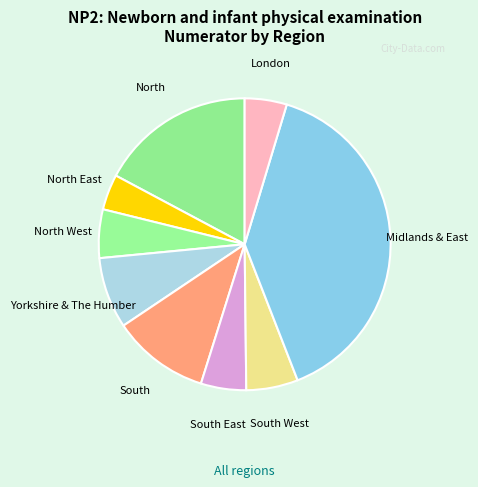

Approximately how many times larger is the value at London compared to North West?

0.9